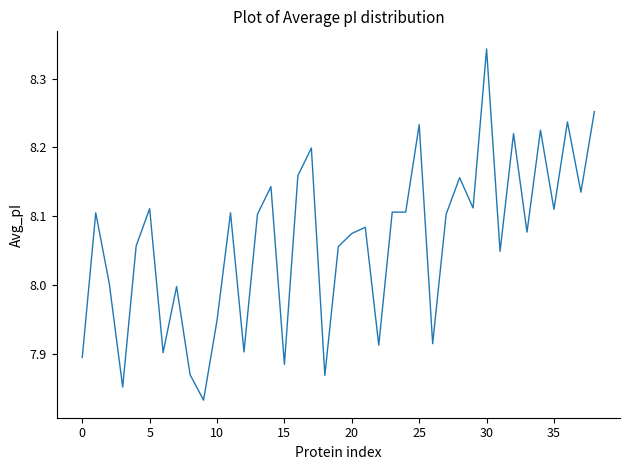

What is the difference between the maximum and minimum values?

0.5